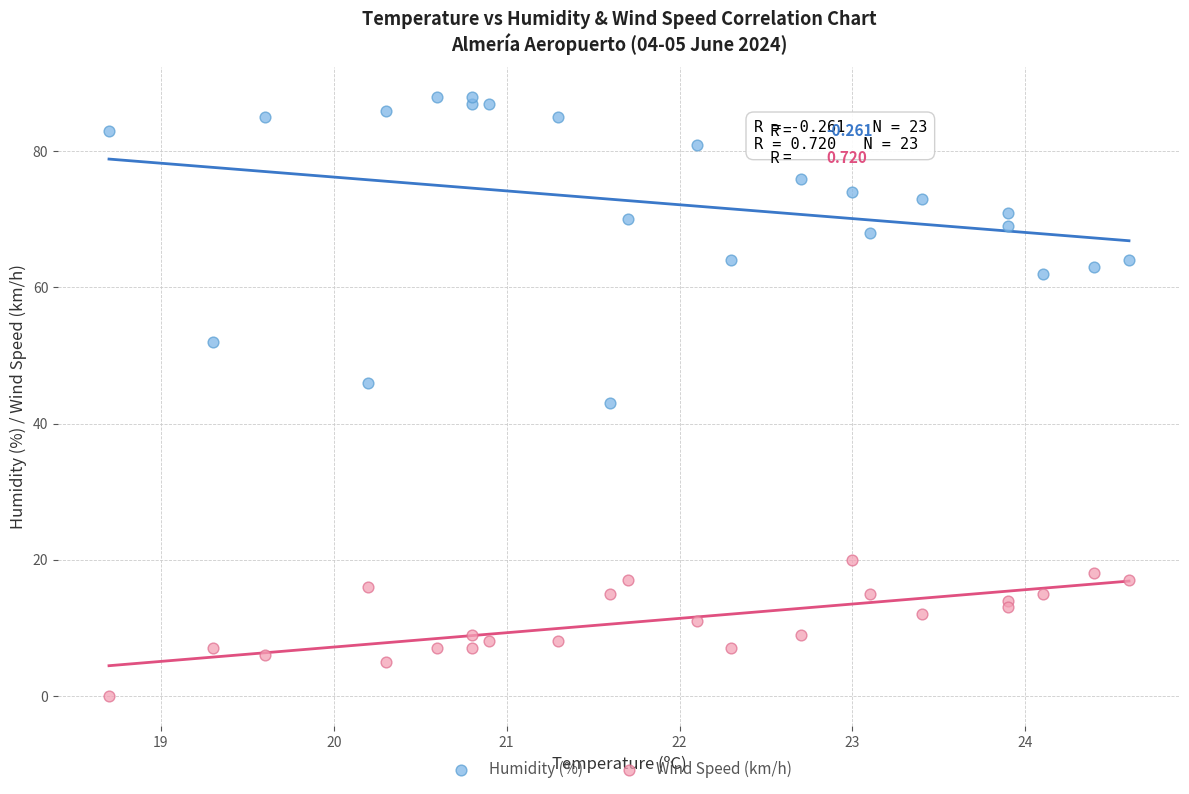

Across all data points, what is the range of Y values (max minus min)?

88